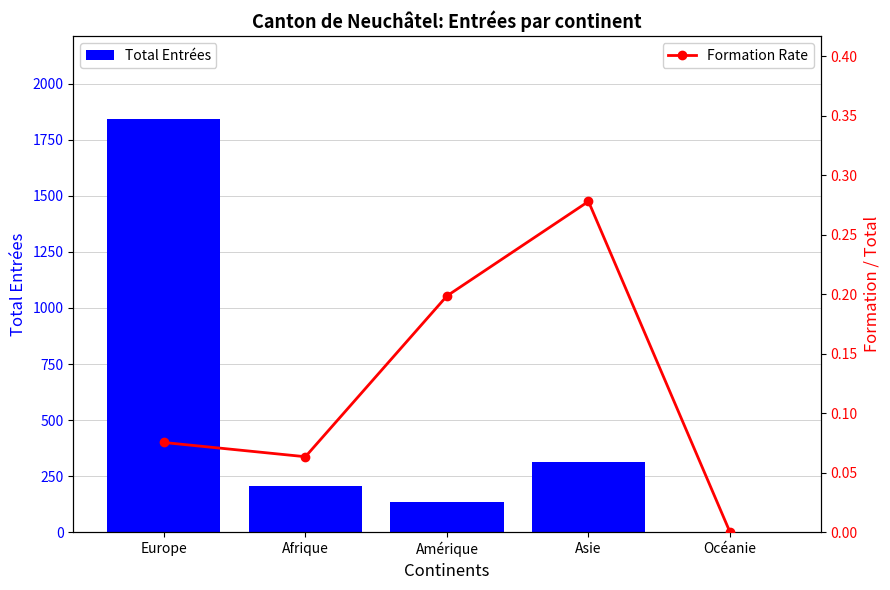

Which category has the lowest value in the Formation Rate series?

Océanie